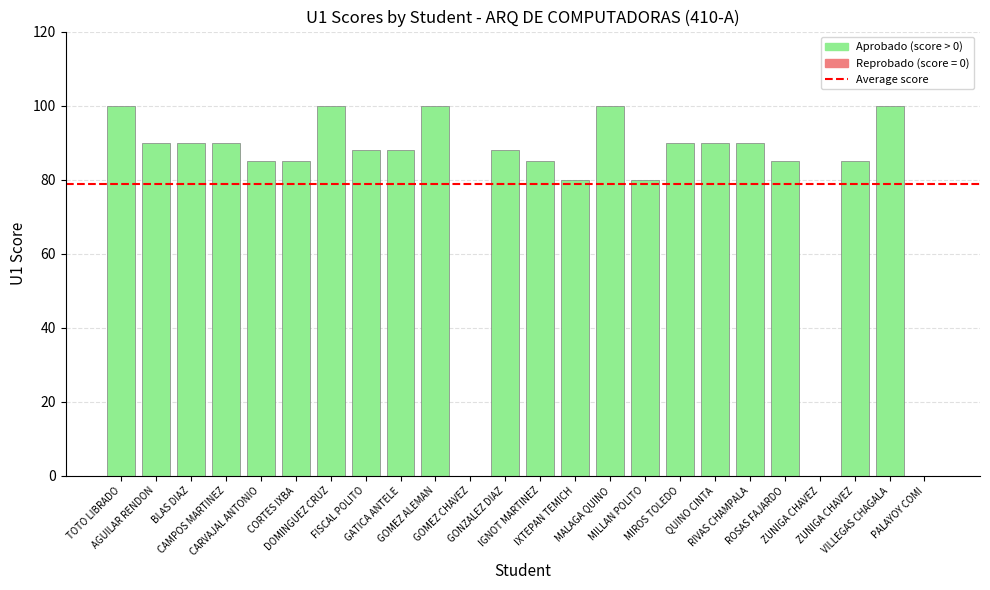

Rank the categories by value from lowest to highest.

GOMEZ CHAVEZ, ZUNIGA CHAVEZ, PALAYOY COMI, IXTEPAN TEMICH, MILLAN POLITO, CARVAJAL ANTONIO, CORTES IXBA, IGNOT MARTINEZ, ROSAS FAJARDO, ZUNIGA CHAVEZ, FISCAL POLITO, GATICA ANTELE, GONZALEZ DIAZ, AGUILAR RENDON, BLAS DIAZ, CAMPOS MARTINEZ, MIROS TOLEDO, QUINO CINTA, RIVAS CHAMPALA, TOTO LIBRADO, DOMINGUEZ CRUZ, GOMEZ ALEMAN, MALAGA QUINO, VILLEGAS CHAGALA